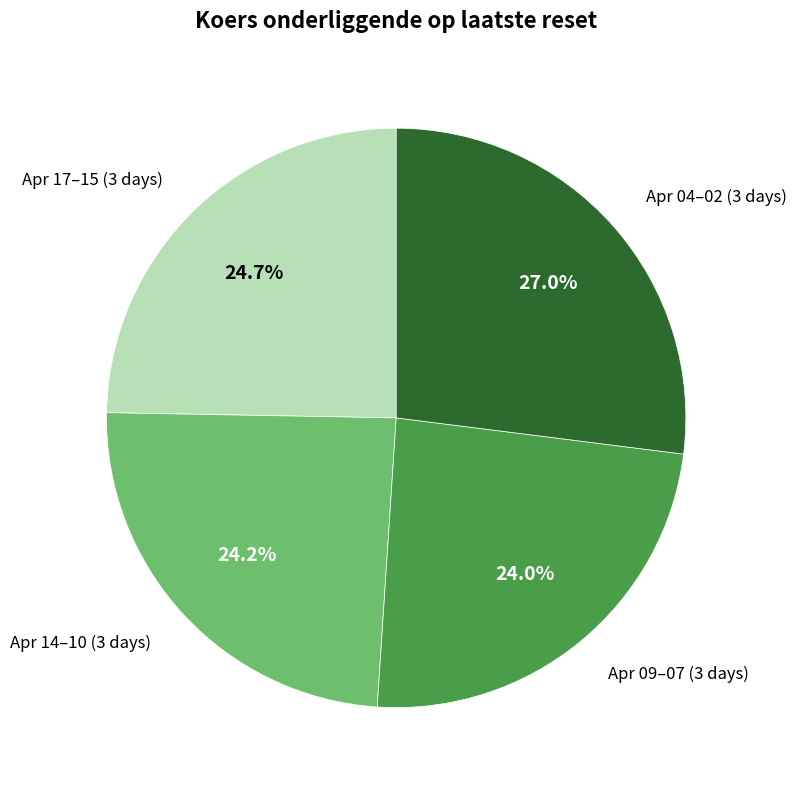

Is there any slice that represents more than half of the pie?

No